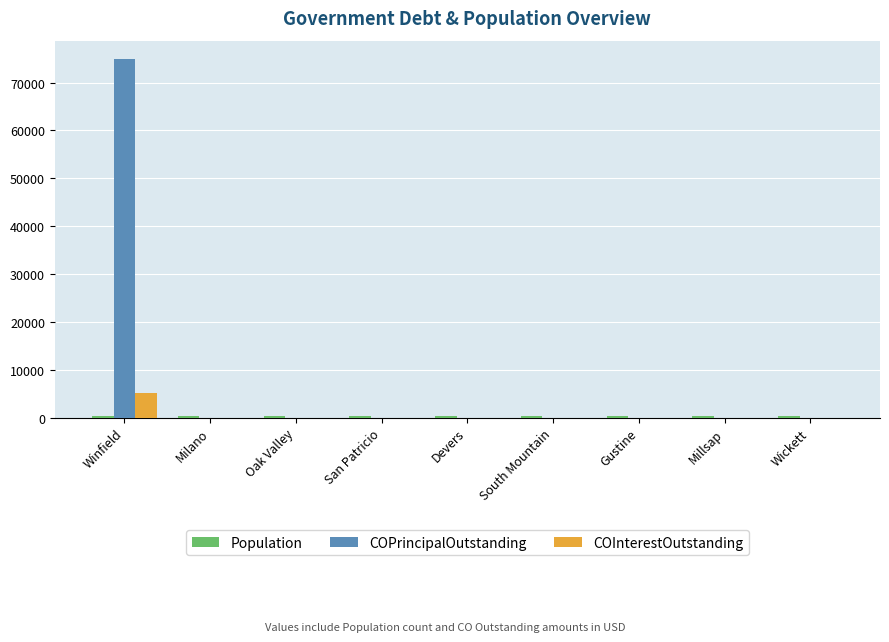

The COInterestOutstanding series shows 0 at South Mountain. True or false?

True